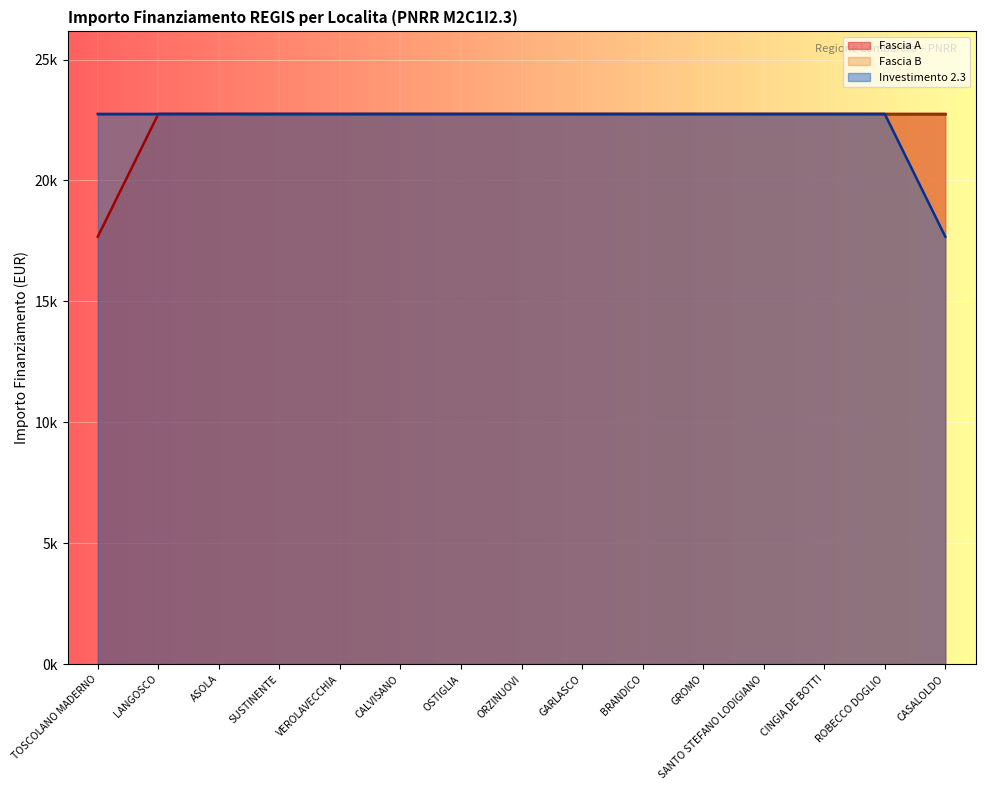

At which category is the sum across all series the highest?

LANGOSCO